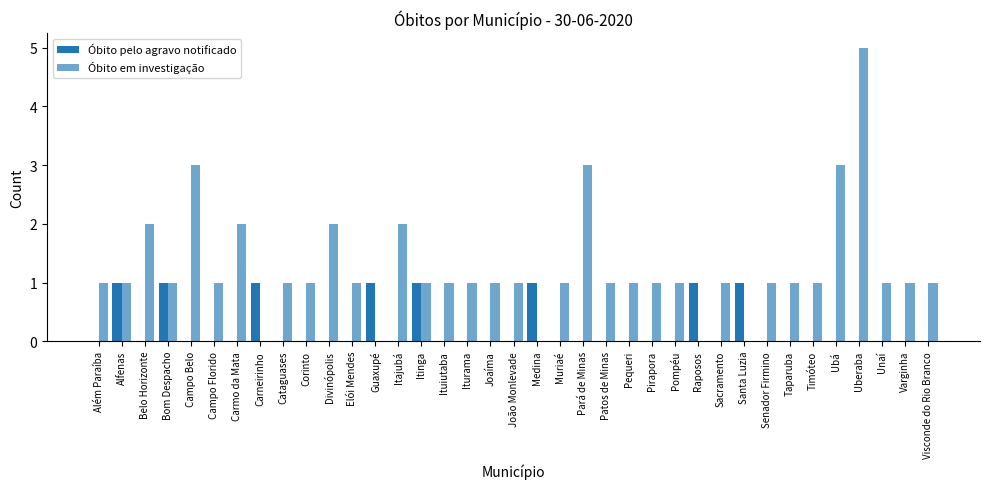

How many distinct data groups are displayed?

2